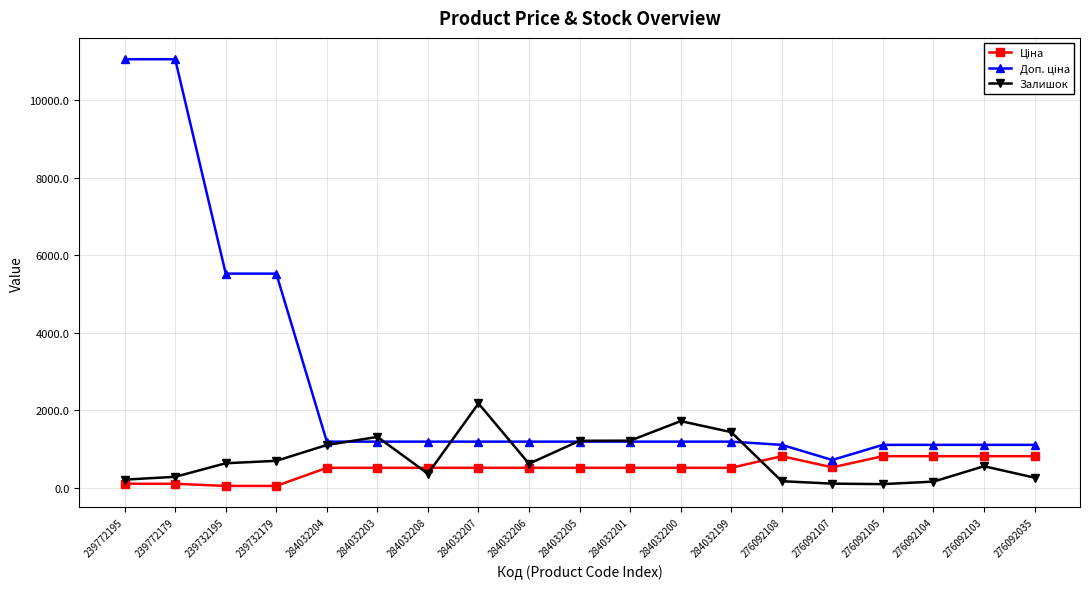

What is the difference between the highest and lowest values at 239732195?

5472.7